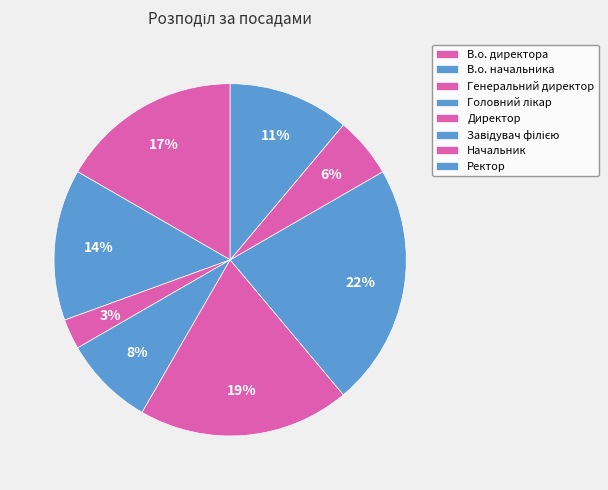

How many slices are in this pie chart?

8